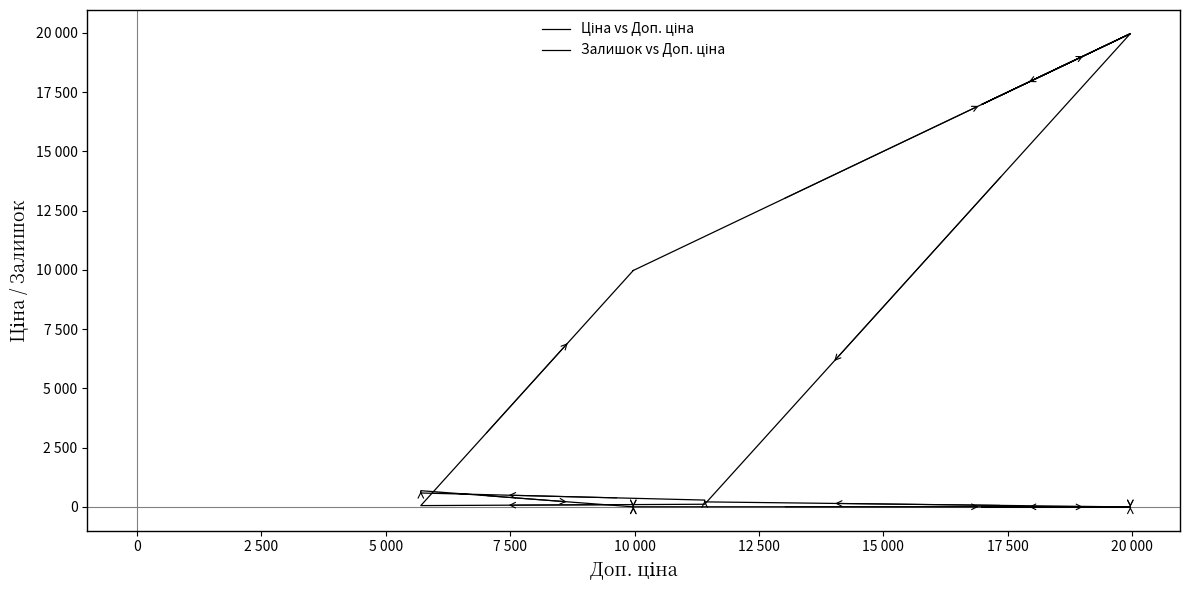

True or false: Залишок vs Доп. ціна has a value of 5.1 at 10 000.

False